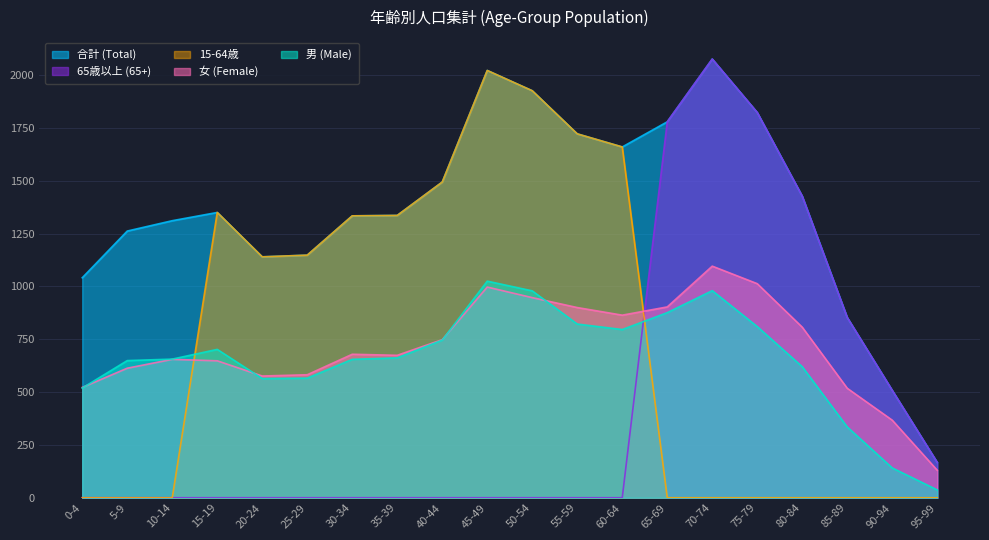

Reading left to right, extract all data points from this chart.

合計 (Total): 0-4=1041	5-9=1262	10-14=1311	15-19=1350	20-24=1140	25-29=1148	30-34=1334	35-39=1336	40-44=1494	45-49=2022	50-54=1926	55-59=1722	60-64=1660	65-69=1779	70-74=2076	75-79=1823	80-84=1427	85-89=853	90-94=508	95-99=167
男 (Male): 0-4=519	5-9=649	10-14=656	15-19=702	20-24=564	25-29=566	30-34=655	35-39=662	40-44=746	45-49=1025	50-54=979	55-59=822	60-64=796	65-69=876	70-74=980	75-79=810	80-84=620	85-89=335	90-94=141	95-99=37
女 (Female): 0-4=522	5-9=613	10-14=655	15-19=648	20-24=576	25-29=582	30-34=679	35-39=674	40-44=748	45-49=997	50-54=947	55-59=900	60-64=864	65-69=903	70-74=1096	75-79=1013	80-84=807	85-89=518	90-94=367	95-99=130
65歳以上 (65+): 0-4=0	5-9=0	10-14=0	15-19=0	20-24=0	25-29=0	30-34=0	35-39=0	40-44=0	45-49=0	50-54=0	55-59=0	60-64=0	65-69=1779	70-74=2076	75-79=1823	80-84=1427	85-89=853	90-94=508	95-99=167
15-64歳: 0-4=0	5-9=0	10-14=0	15-19=1350	20-24=1140	25-29=1148	30-34=1334	35-39=1336	40-44=1494	45-49=2022	50-54=1926	55-59=1722	60-64=1660	65-69=0	70-74=0	75-79=0	80-84=0	85-89=0	90-94=0	95-99=0